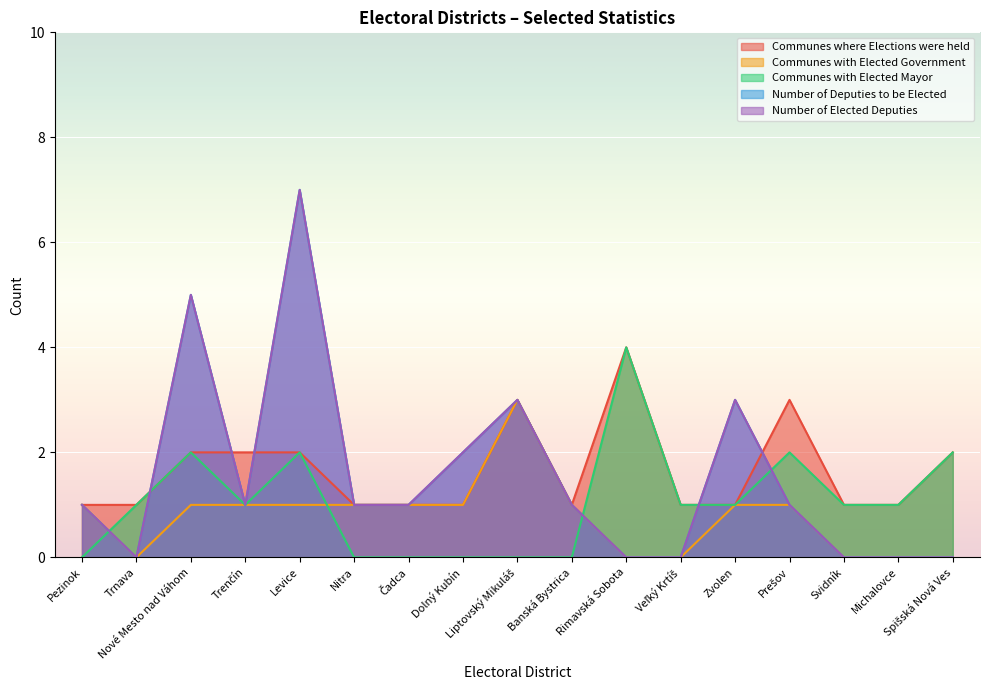

How many positive values does the Number of Deputies to be Elected series have?

11